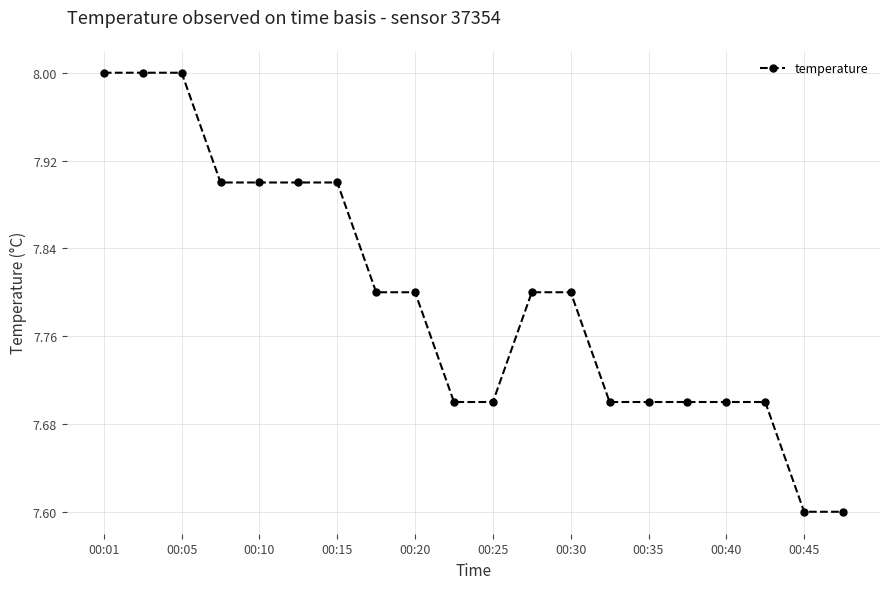

What is the value of the 12th point from the left?

7.8